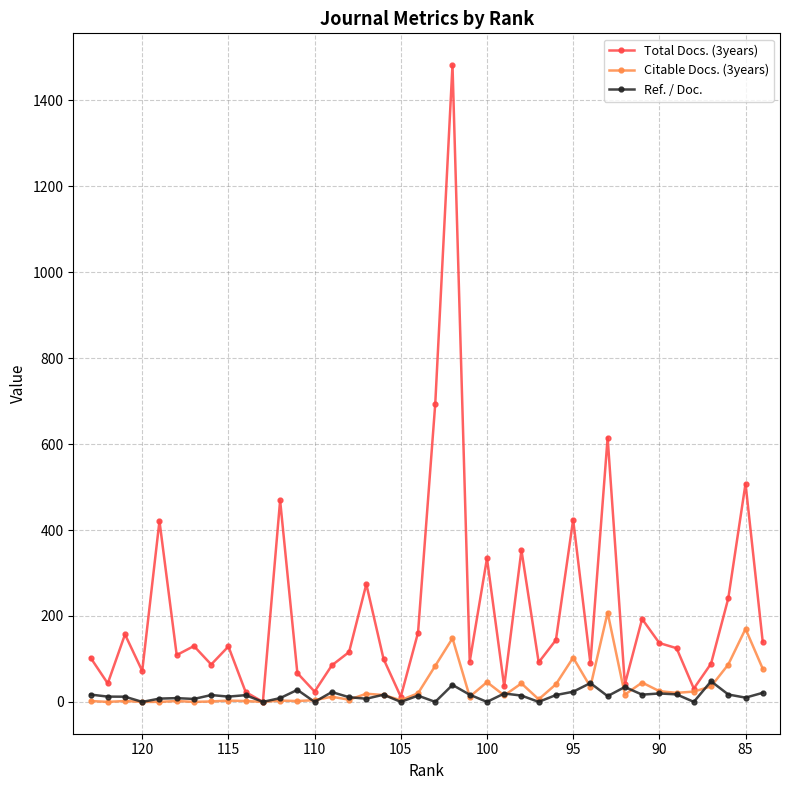

Is this an area chart (filled region under the line)?

No